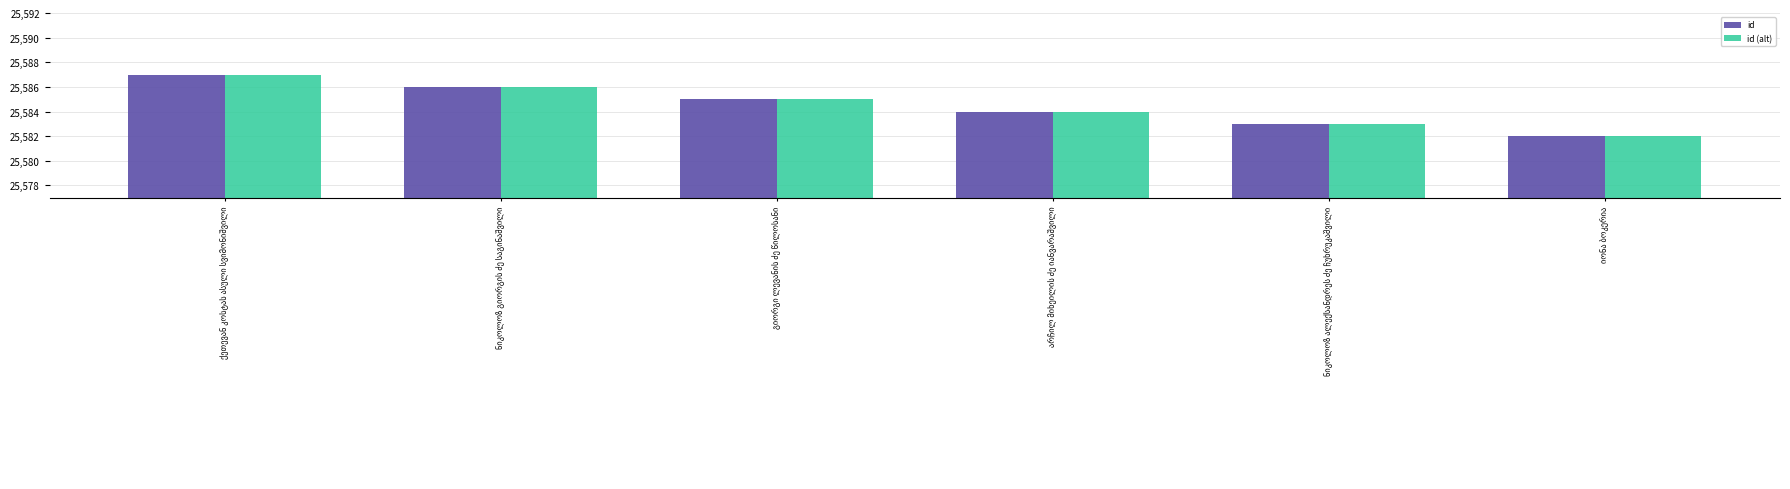

What is the lowest value of the id series?

25582